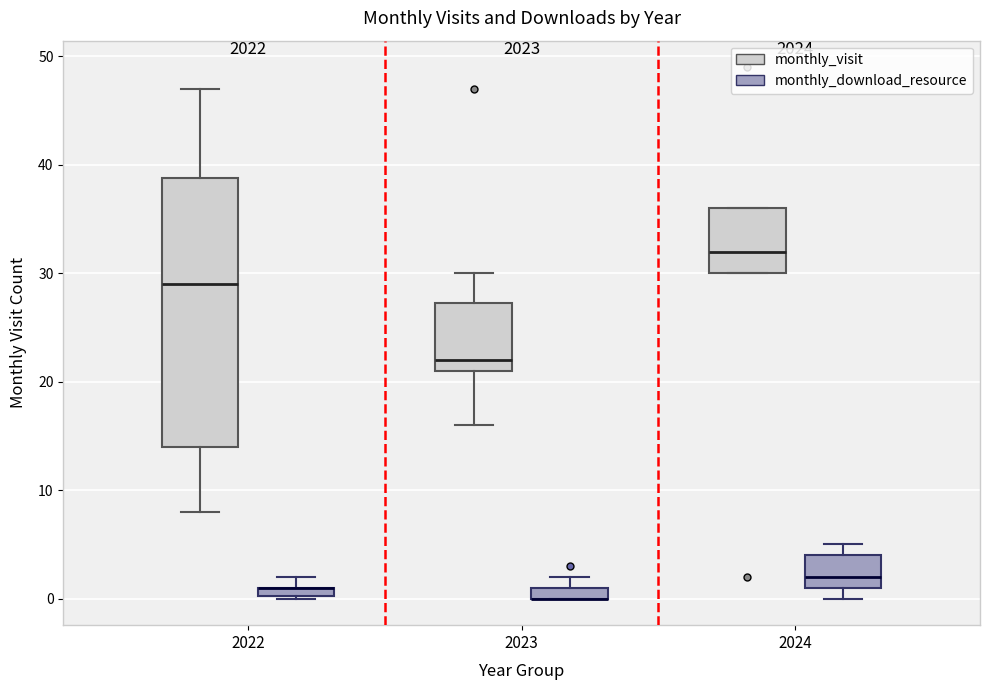

Comparing the boxes themselves (not the whiskers), which one is the tallest?

2022 (monthly_visit)